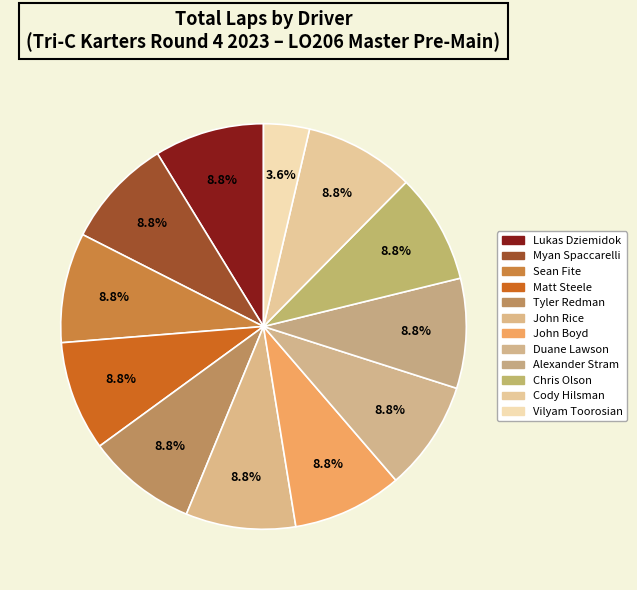

Does any single category account for the majority?

No